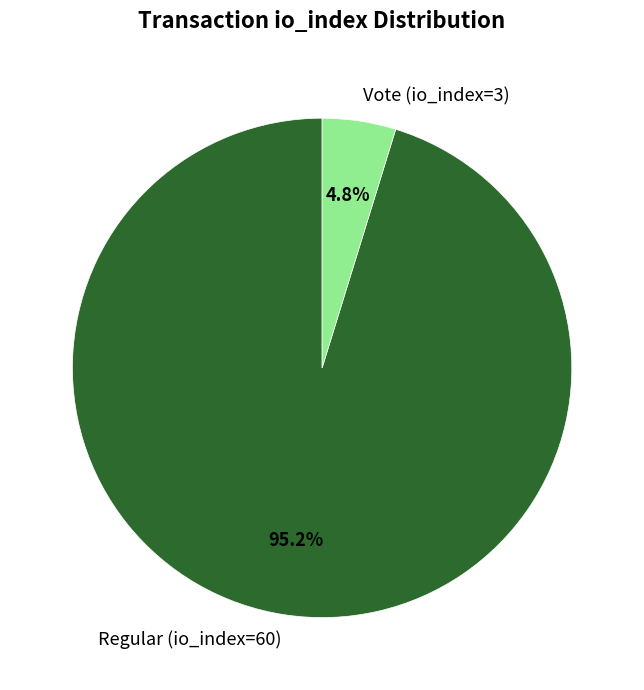

What is the majority slice?

Regular (io_index=60)